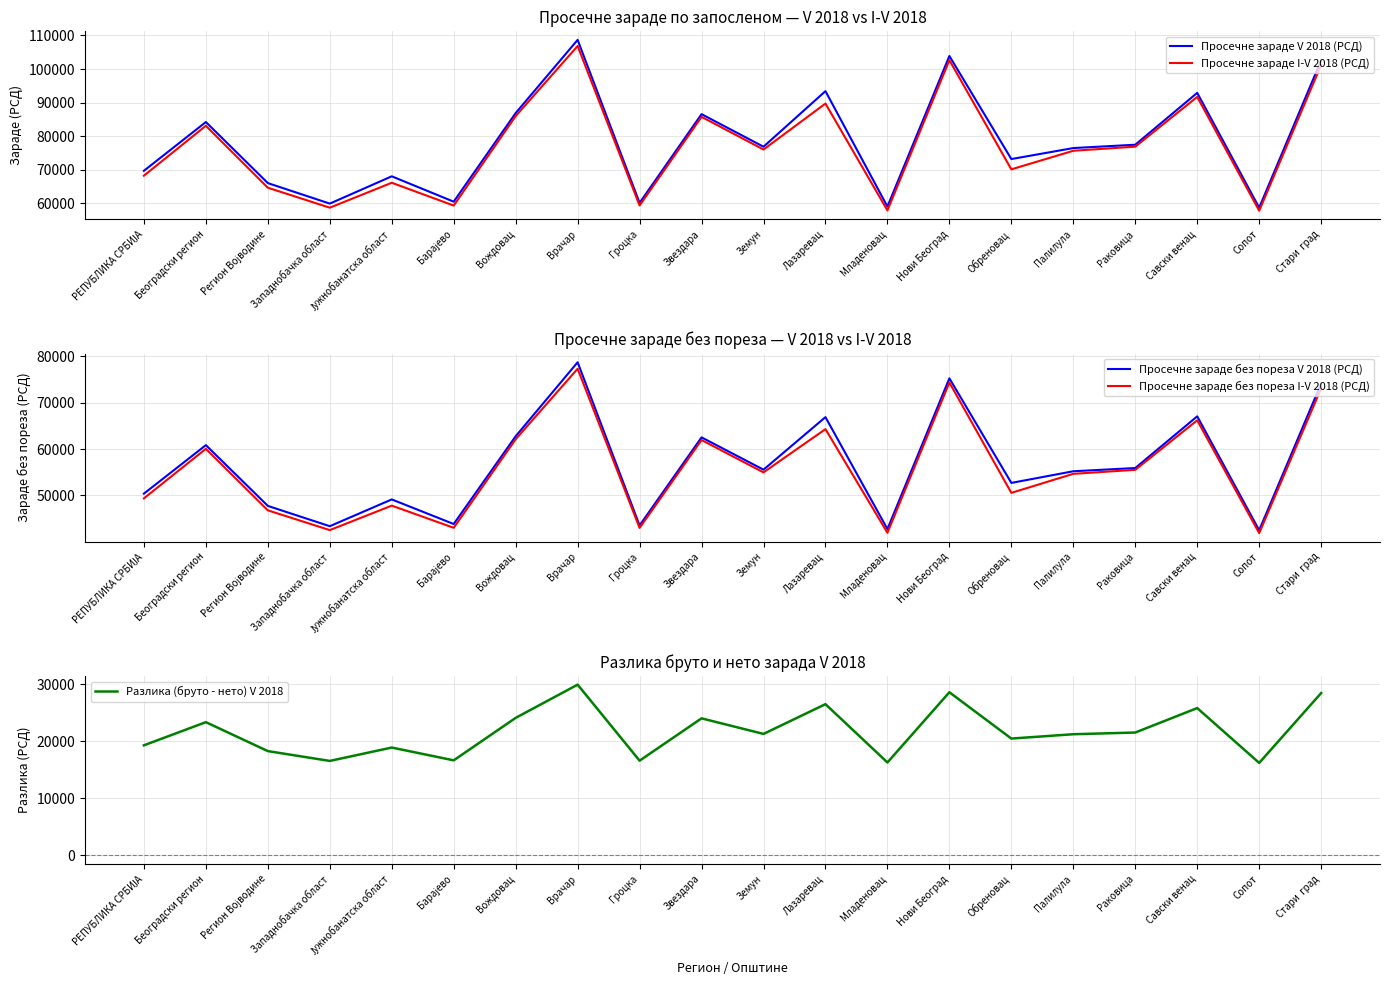

Rank the series by their maximum value, from lowest to highest.

Разлика (бруто - нето) V 2018, Просечне зараде без пореза I-V 2018 (РСД), Просечне зараде без пореза V 2018 (РСД), Просечне зараде I-V 2018 (РСД), Просечне зараде V 2018 (РСД)